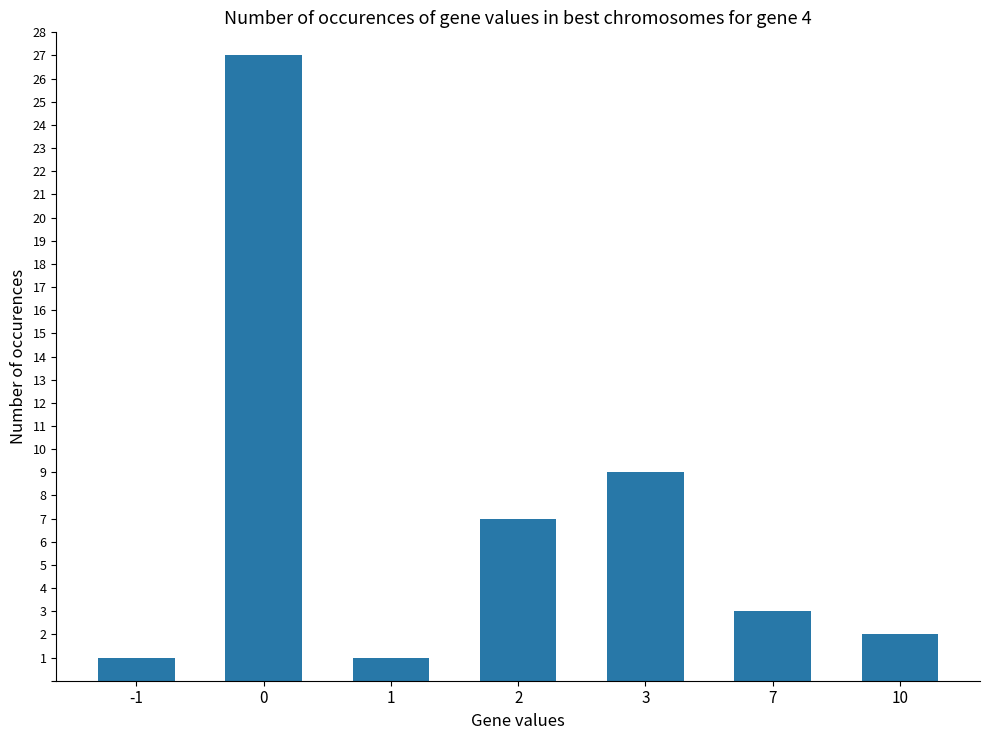

The value at 1 is 1. True or false?

True